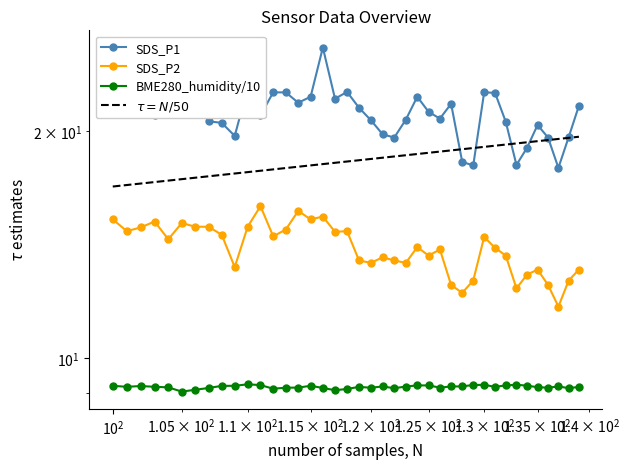

Is this an area chart (filled region under the line)?

No